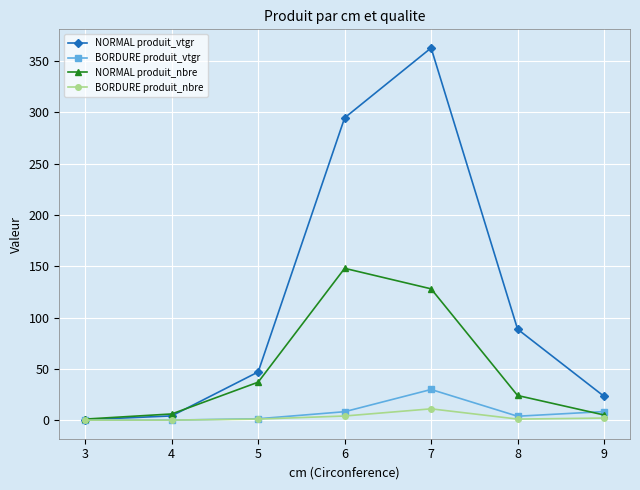

Between 4 and 6, which series saw the biggest shift?

NORMAL produit_vtgr